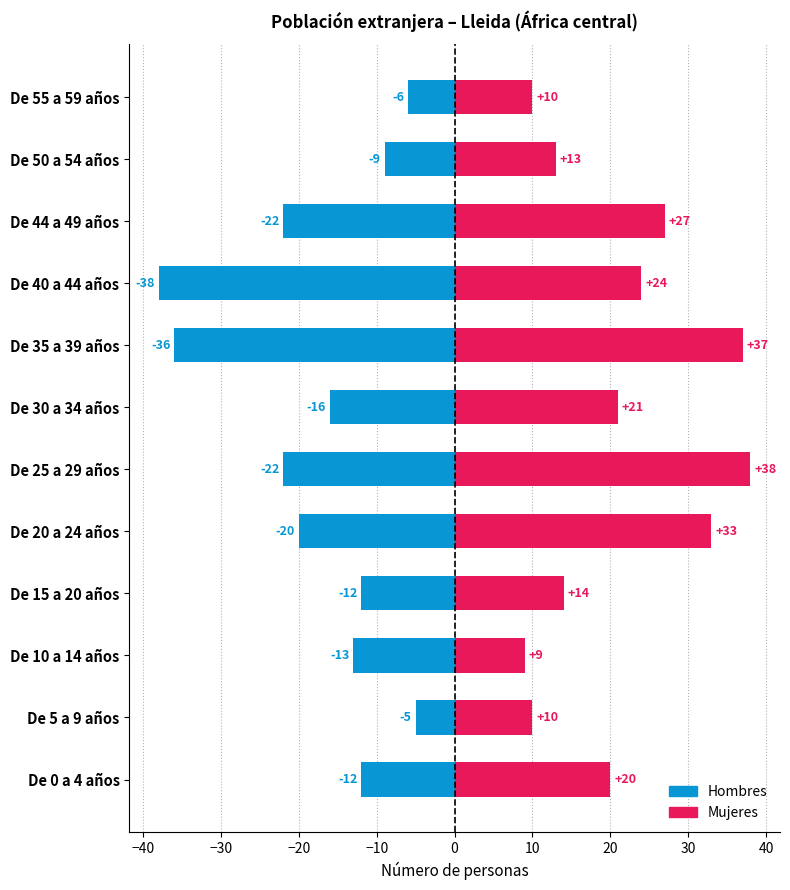

How many values in the Hombres series exceed -13?

5